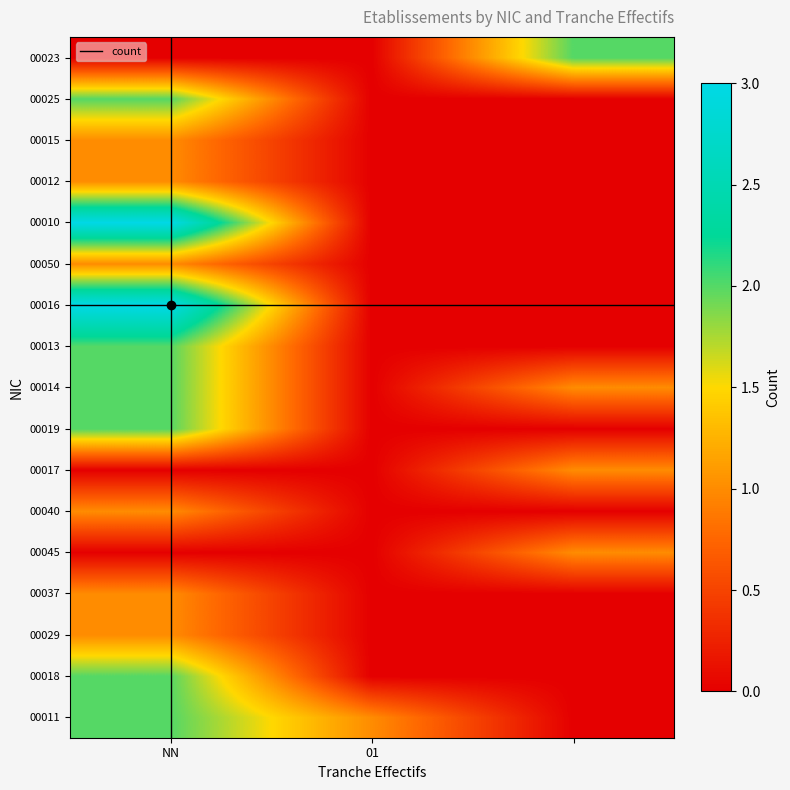

Reading left to right, list all the values displayed in this chart.

00011: 2	1	0
00018: 2	0	0
00029: 1	0	0
00037: 1	0	0
00045: 0	0	1
00040: 1	0	0
00017: 0	0	1
00019: 2	0	0
00014: 2	0	1
00013: 2	0	0
00016: 3	0	0
00050: 1	0	0
00010: 3	0	0
00012: 1	0	0
00015: 1	0	0
00025: 2	0	0
00023: 0	0	2